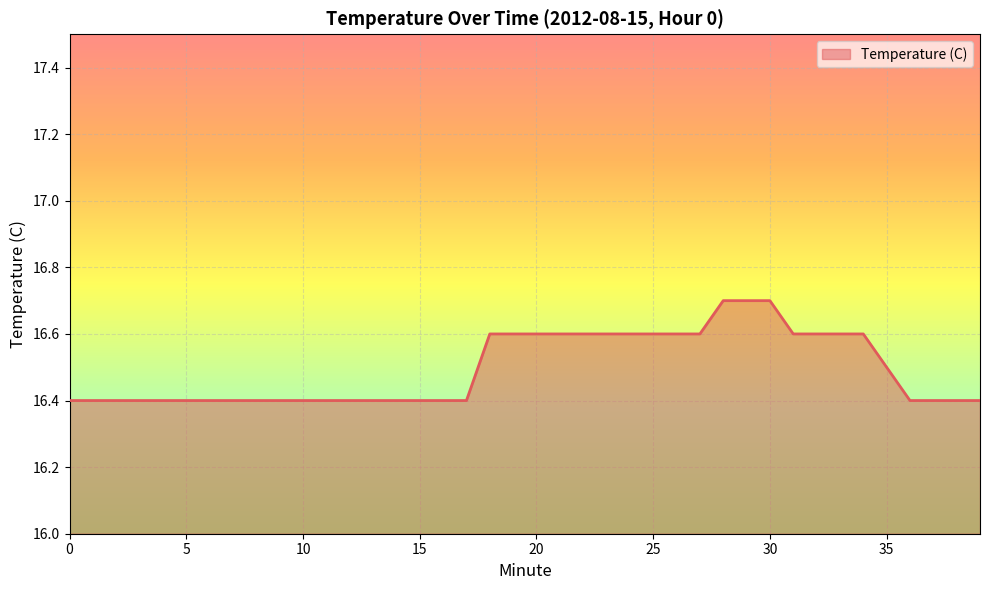

What is the minimum value shown in the chart?

16.4